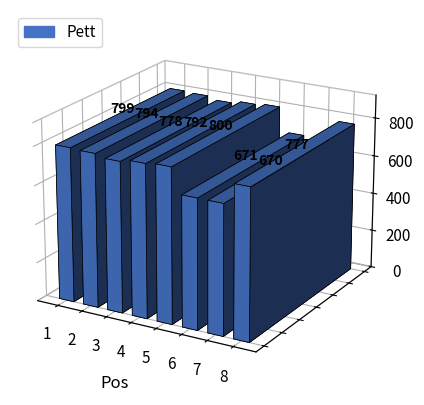

What is the maximum value shown in the chart?

800